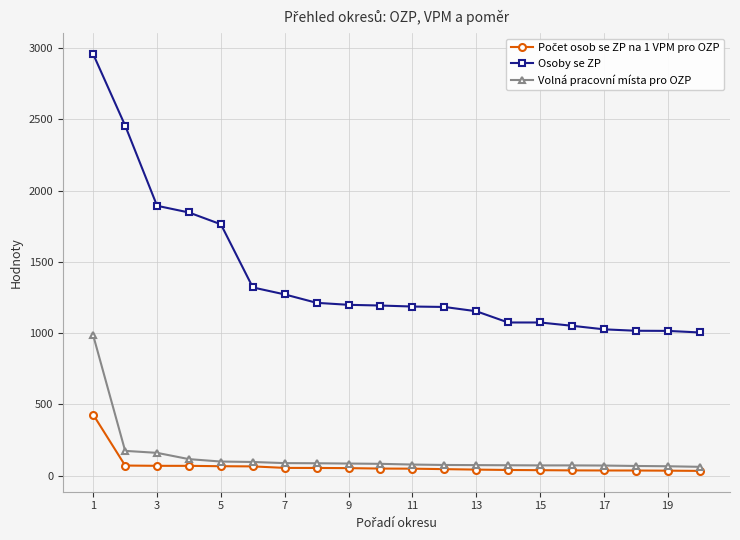

True or false: Osoby se ZP and Volná pracovní místa pro OZP cross at least once.

False